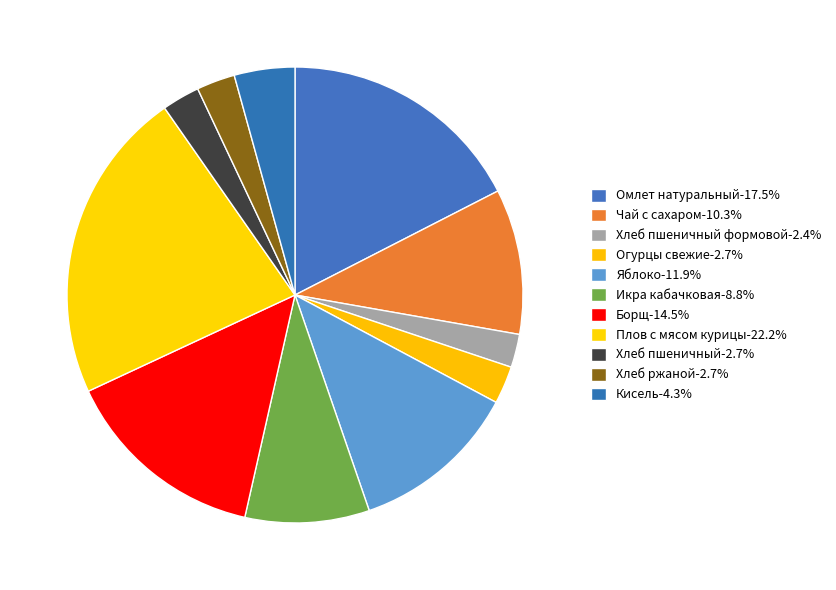

Does any single category account for the majority?

No